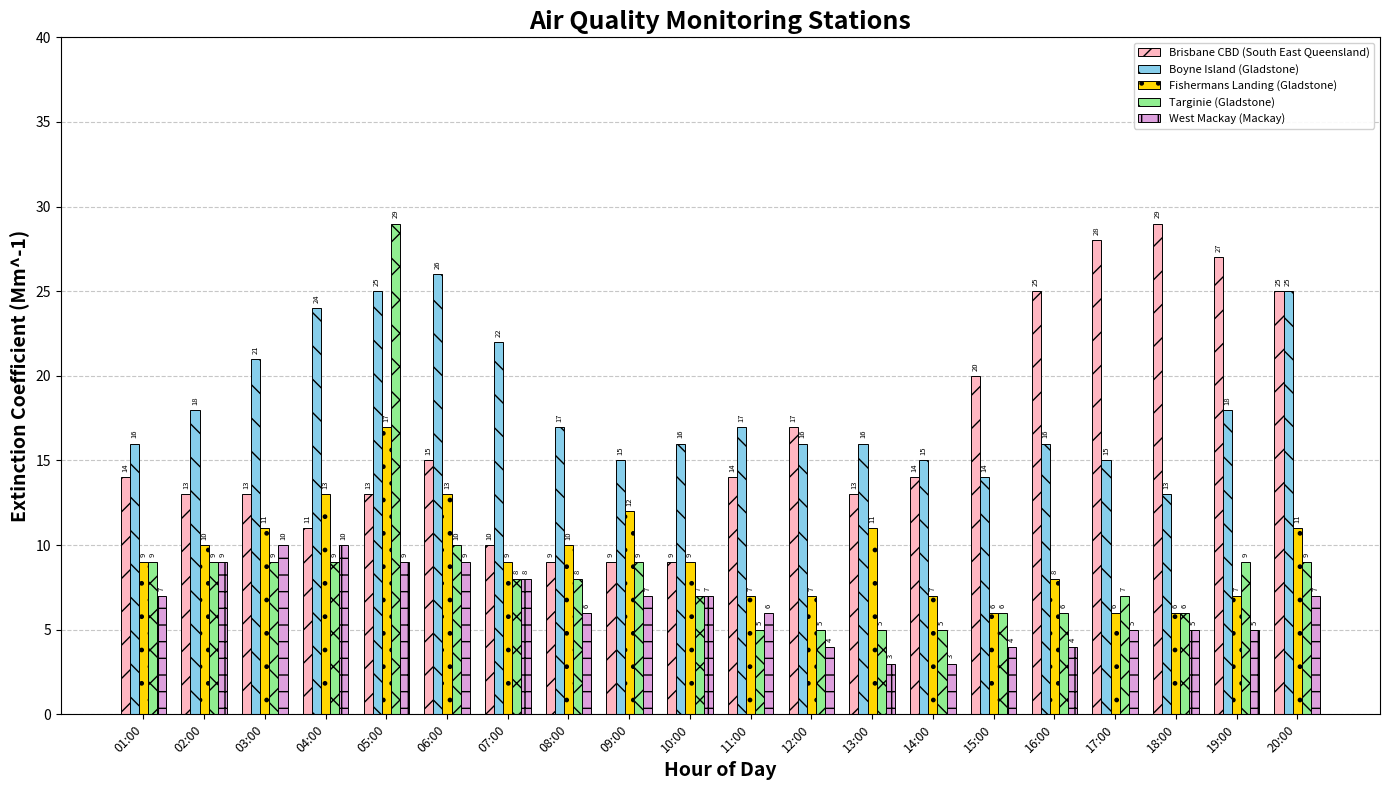

What is the value of the Targinie (Gladstone) bar at the 6th from the left?

10